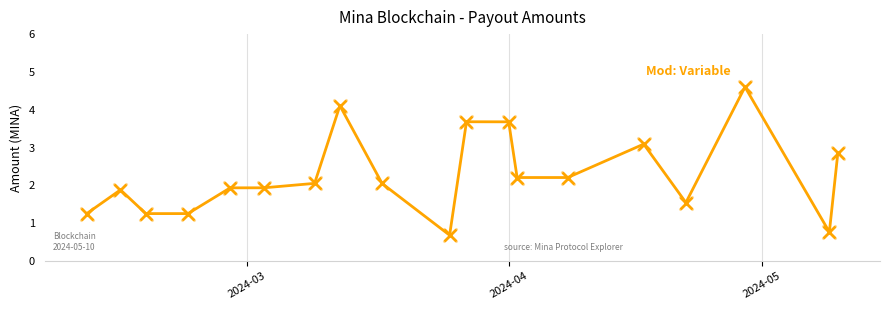

What is the greatest value displayed?

4.6